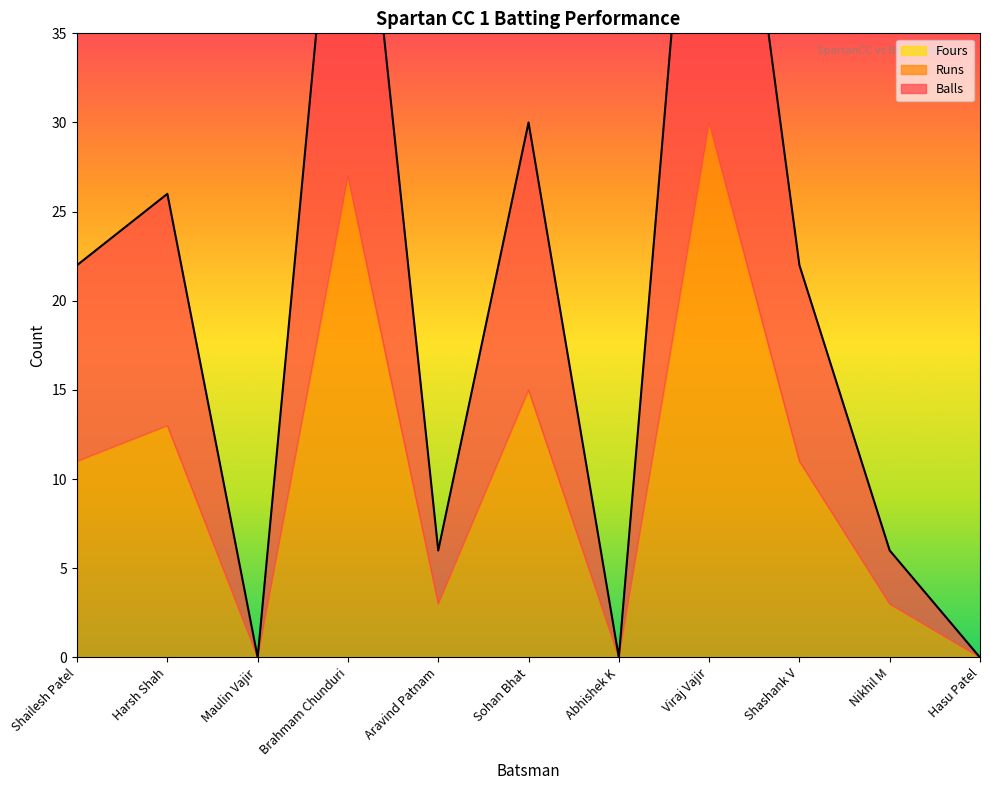

Rank the categories by Balls value from highest to lowest.

Viraj Vajir, Brahmam Chunduri, Sohan Bhat, Harsh Shah, Shailesh Patel, Shashank V, Aravind Patnam, Nikhil M, Maulin Vajir, Abhishek K, Hasu Patel